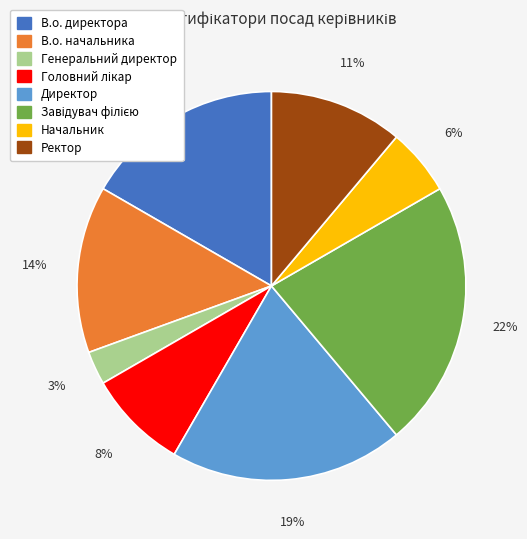

Which slice is the smallest?

Генеральний директор